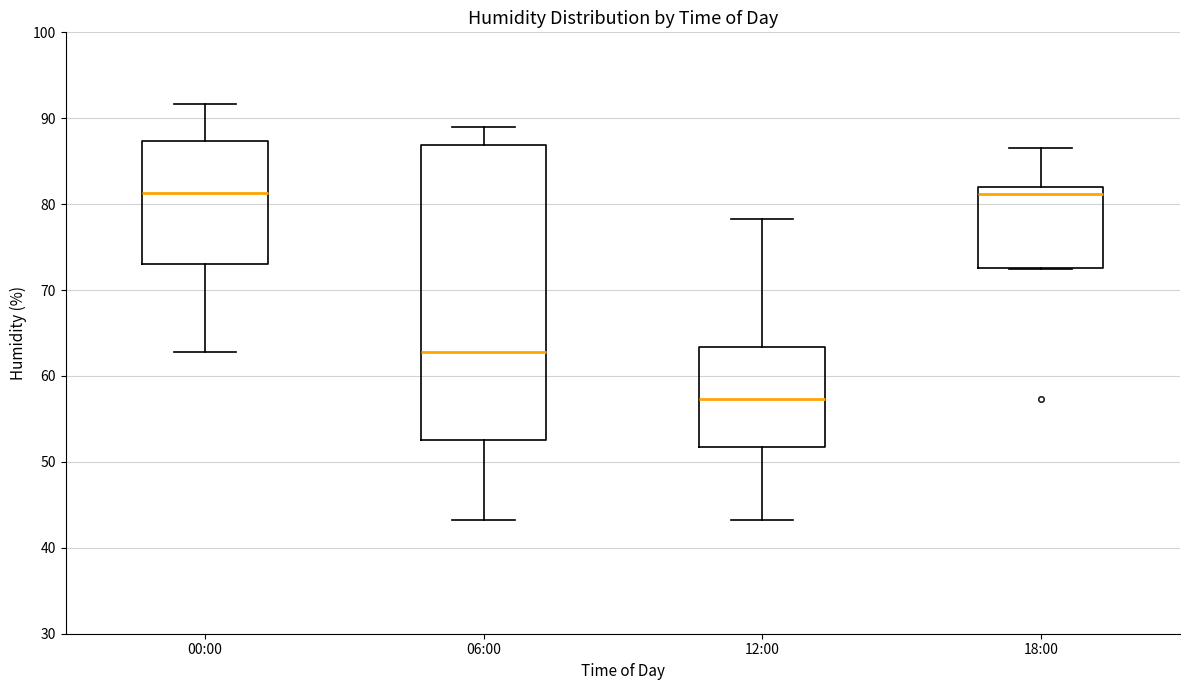

Reading left to right, transcribe this box plot: for each box, give where its median line is, the range the box spans, and where its two whiskers end, as read against the y-axis. The values are not printed on the chart, so give them approximately, as read against the axis.

00:00: median 81, box 73 to 87, whiskers 63 to 92
06:00: median 63, box 53 to 87, whiskers 43 to 89
12:00: median 57, box 52 to 63, whiskers 43 to 78
18:00: median 81, box 73 to 82, whiskers 72 to 87